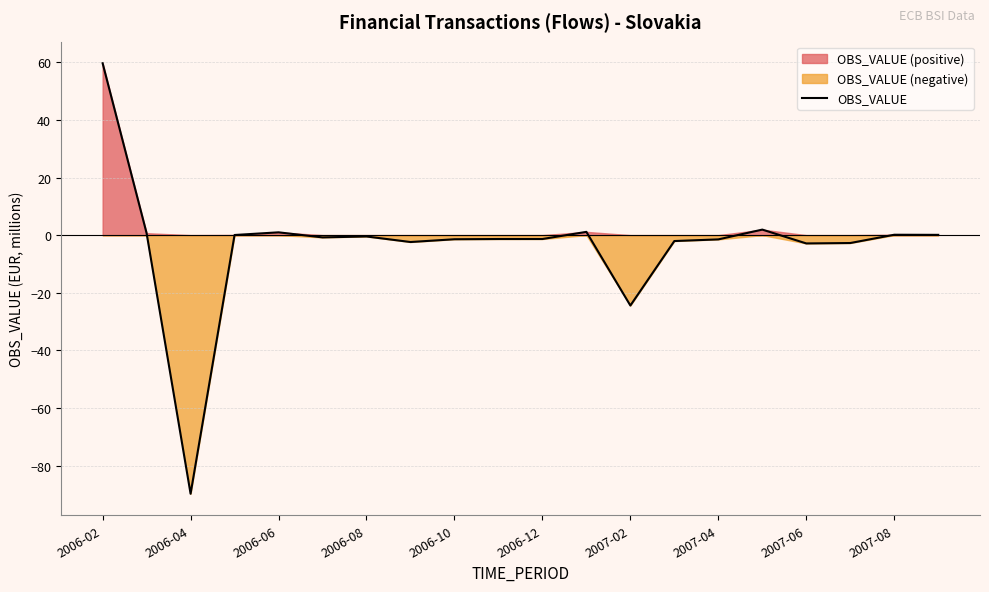

Is it true that OBS_VALUE equals -2.9 at 2007-06?

True